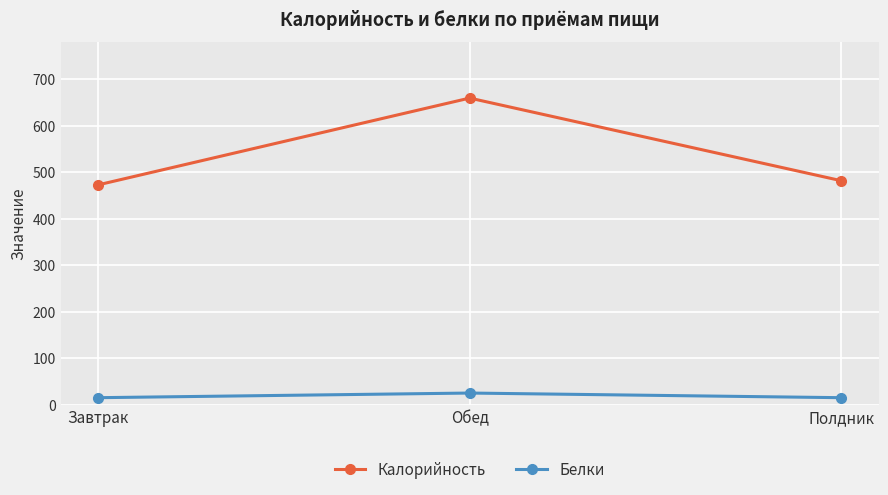

The Калорийность series shows 813 at Завтрак. True or false?

False